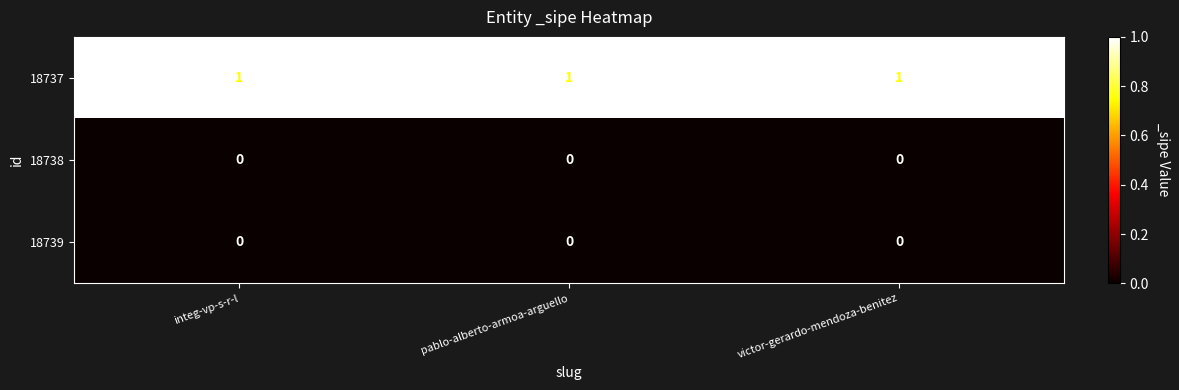

At how many categories does at least one series exceed 0?

3